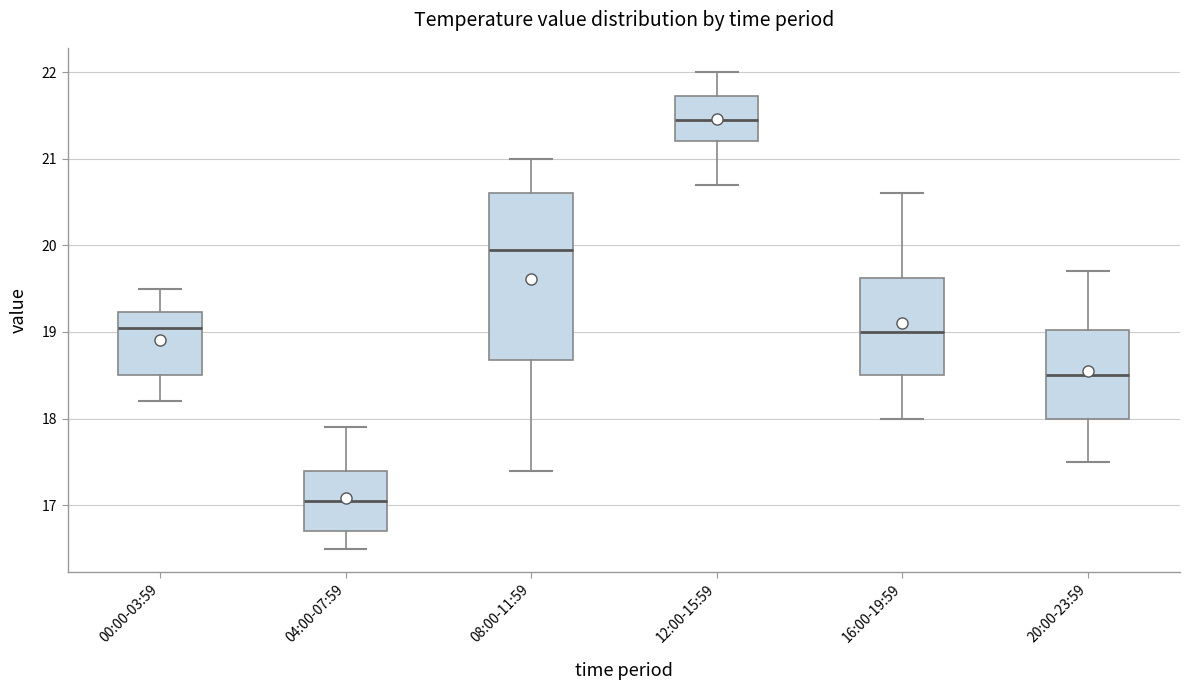

Which box is the tallest, from its lower edge to its upper edge?

08:00-11:59